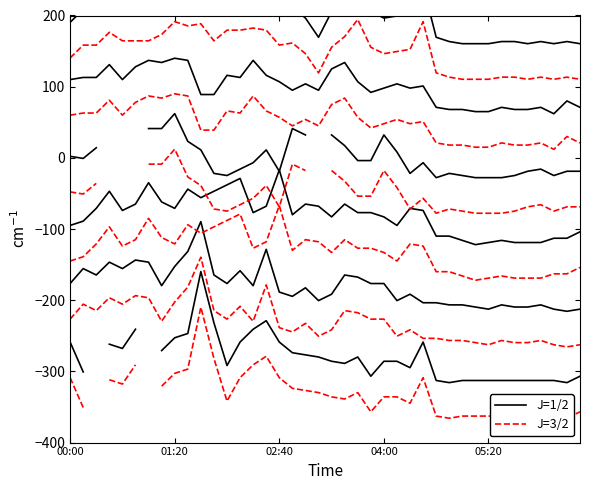

What is the difference between the J=1/2 values at 7 and 14?

9.0